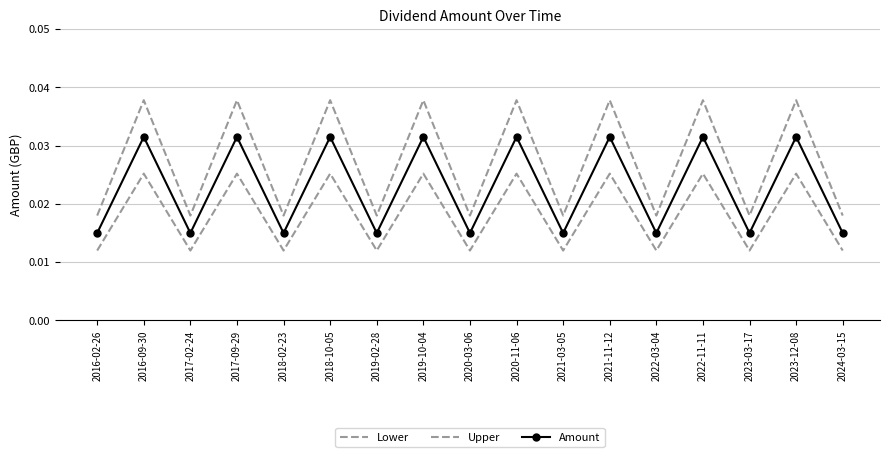

What is the sum of the Lower values at 2020-11-06 and 2023-12-08?

0.1